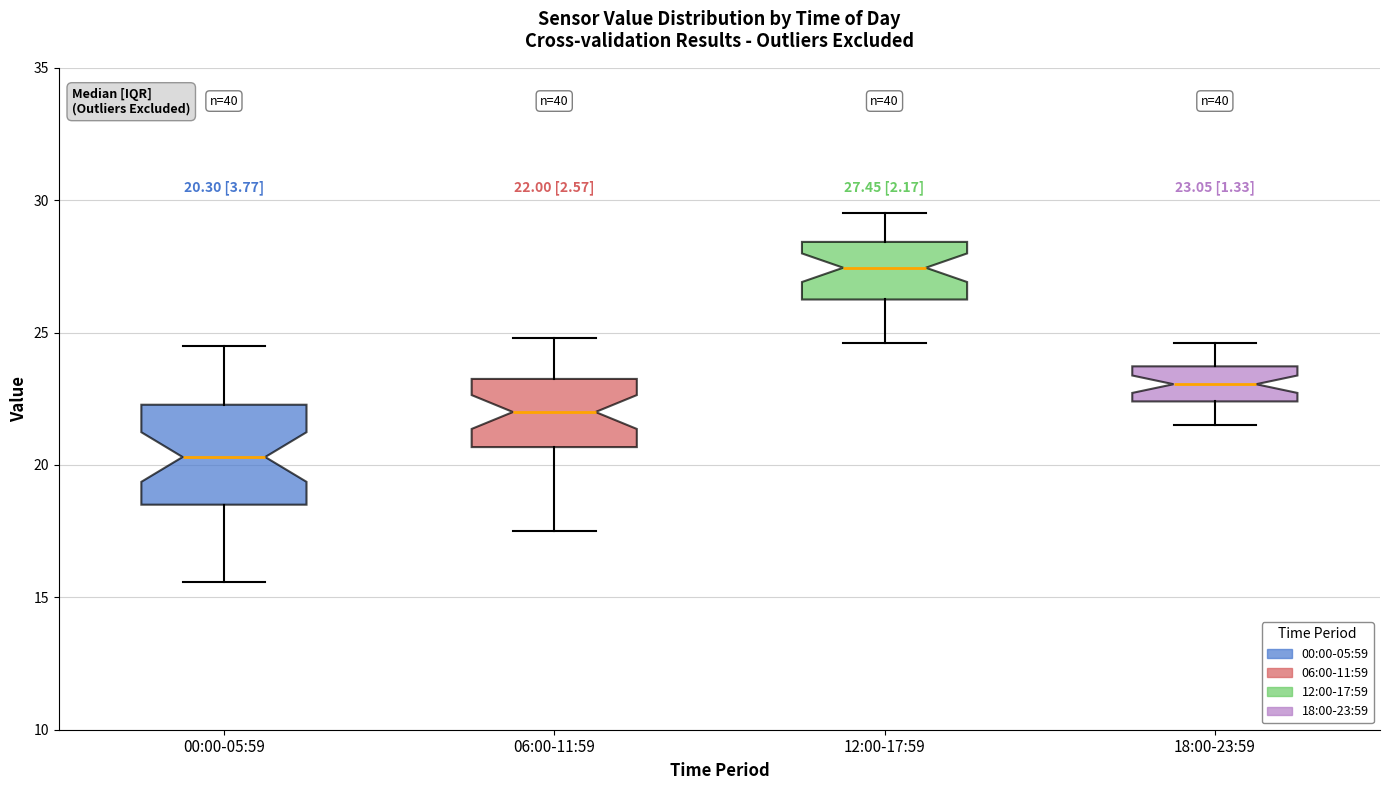

Which box is the tallest, from its lower edge to its upper edge?

00:00-05:59